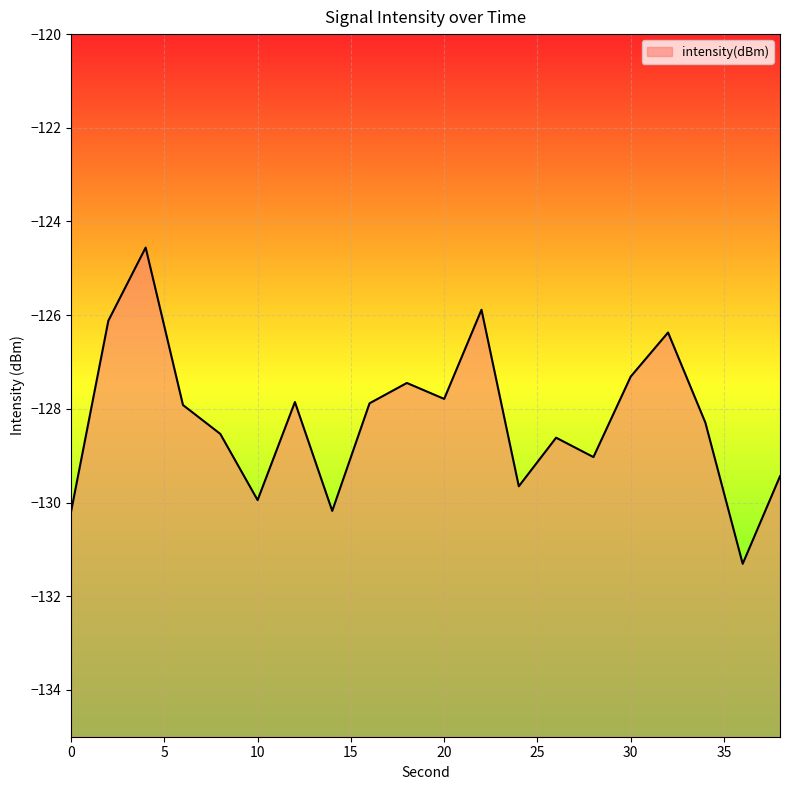

Rank the categories by value from lowest to highest.

36, 0, 14, 10, 24, 38, 28, 26, 8, 34, 6, 16, 12, 20, 18, 30, 32, 2, 22, 4